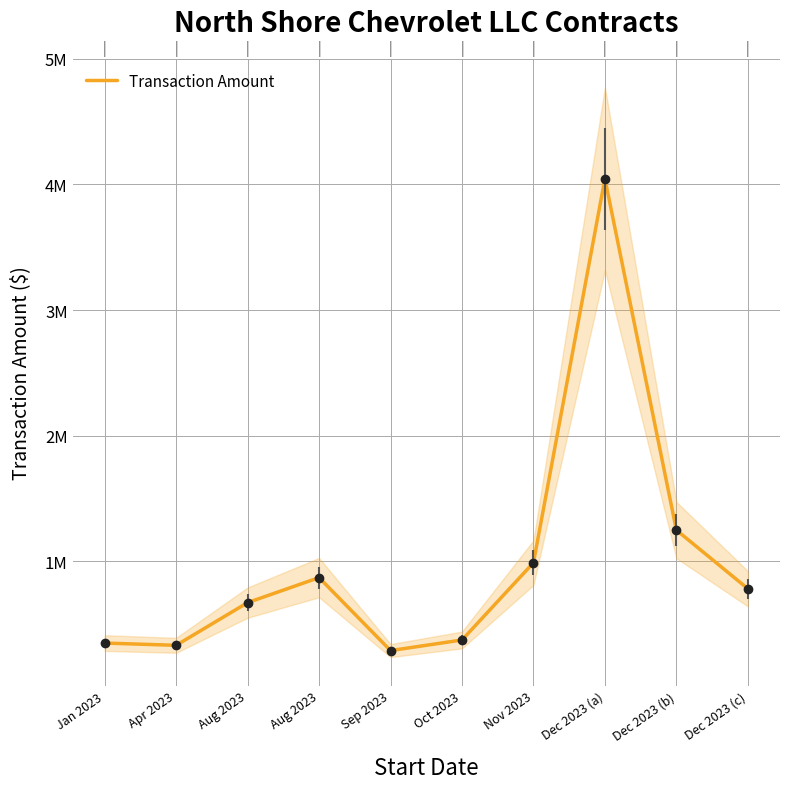

How many interior local peaks (higher than both neighbors) does the data have?

2